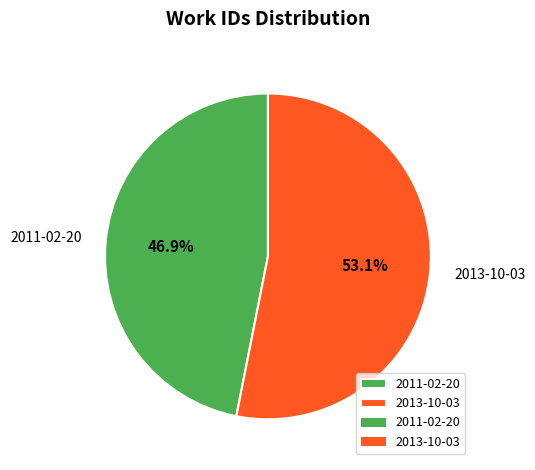

To the nearest percent, what is the combined percentage of 2013-10-03 and 2011-02-20?

100%